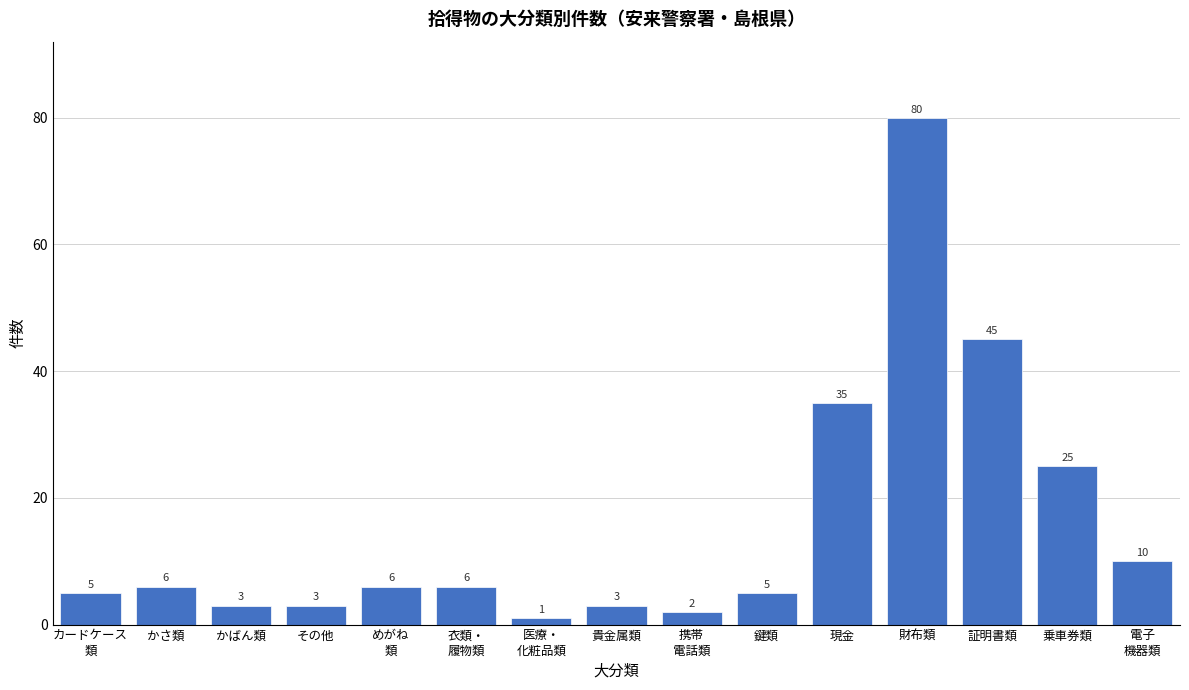

Reading right to left, transcribe all the data shown in this chart.

10	25	45	80	35	5	2	3	1	6	6	3	3	6	5